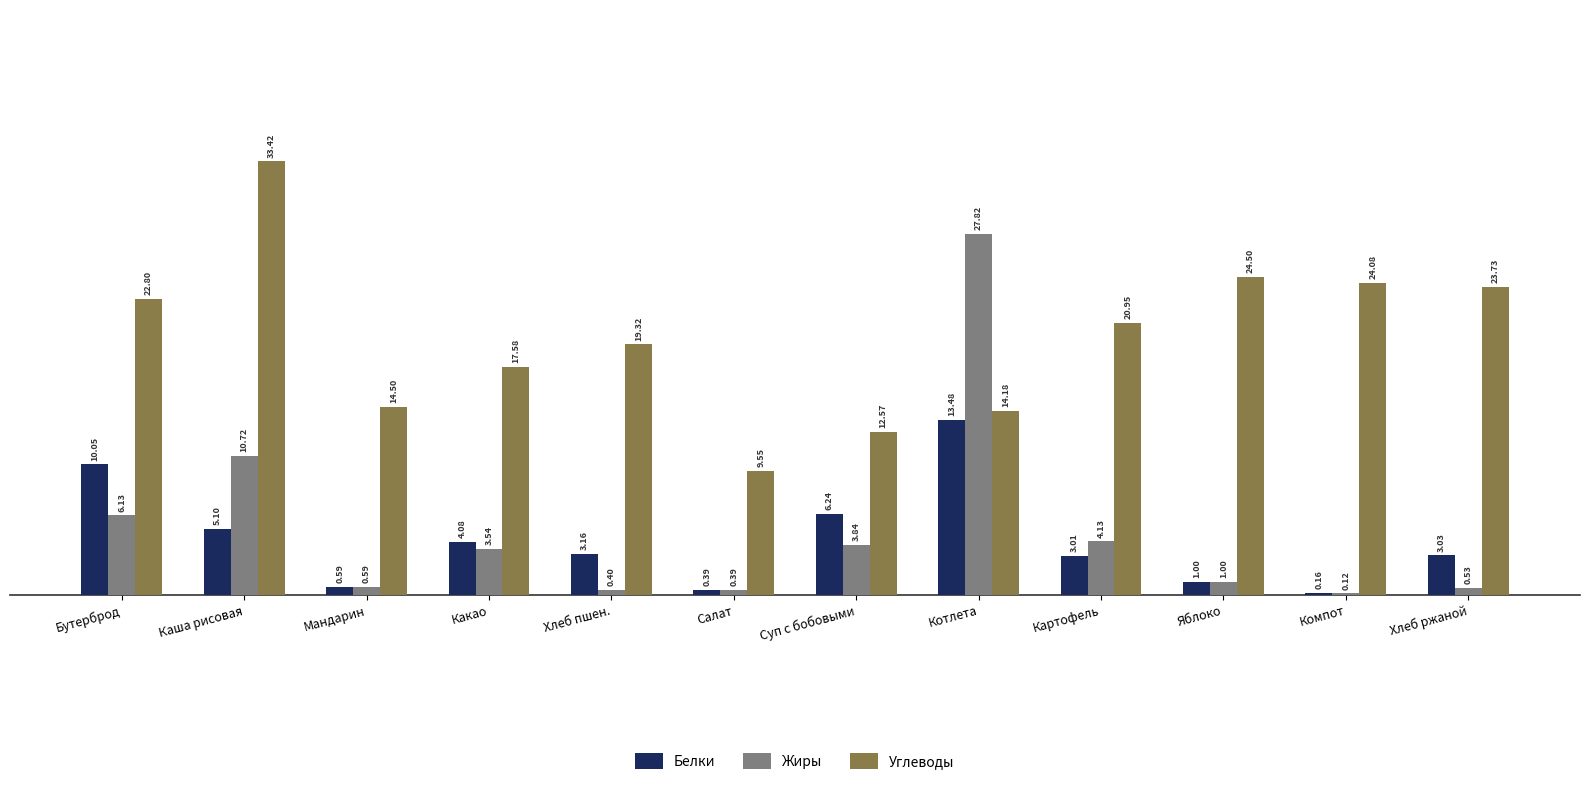

The value of Углеводы at Компот is 14.9. True or false?

False